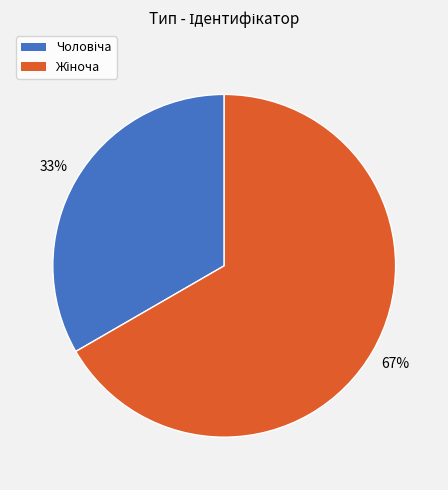

To the nearest percent, what is the average slice percentage?

50%